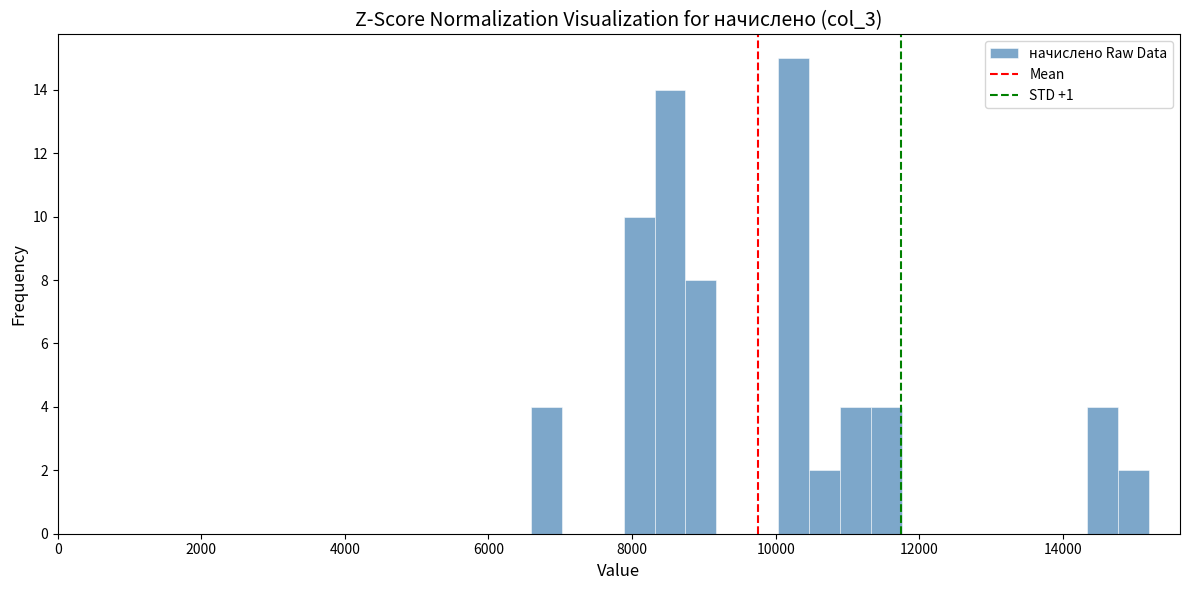

Read against the x-axis, roughly where is the centre of the tallest bar?

10200